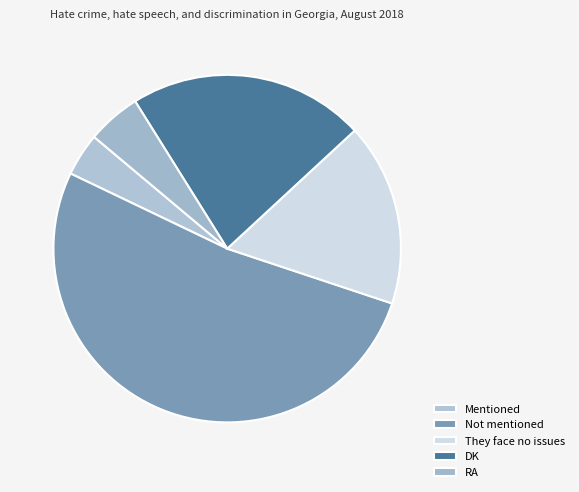

Count the number of slices in the pie.

5